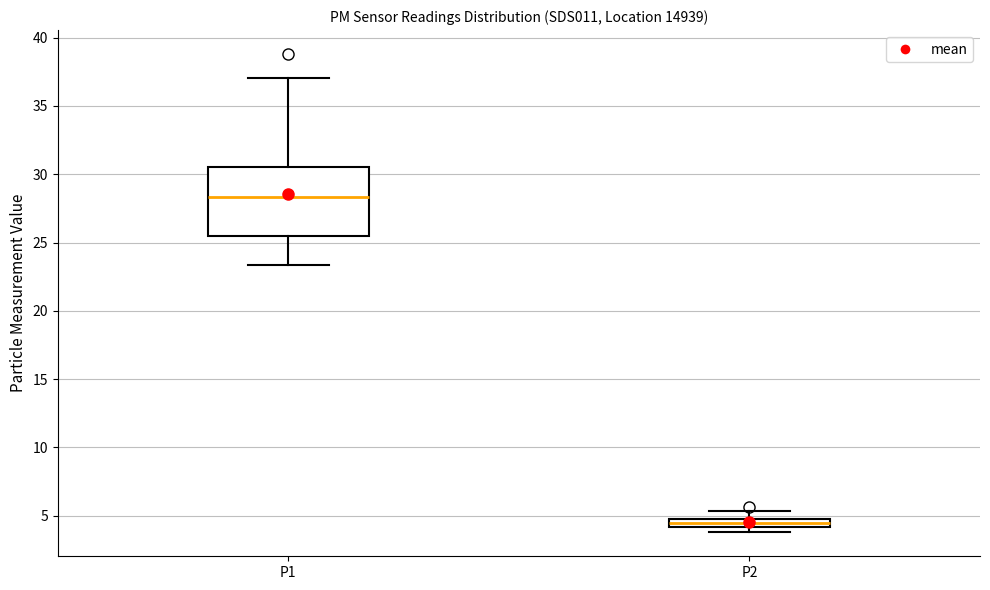

Where does the upper whisker of the box for P2 end on the y-axis? The values are not printed on the chart, so give them approximately, as read against the axis.

5.5